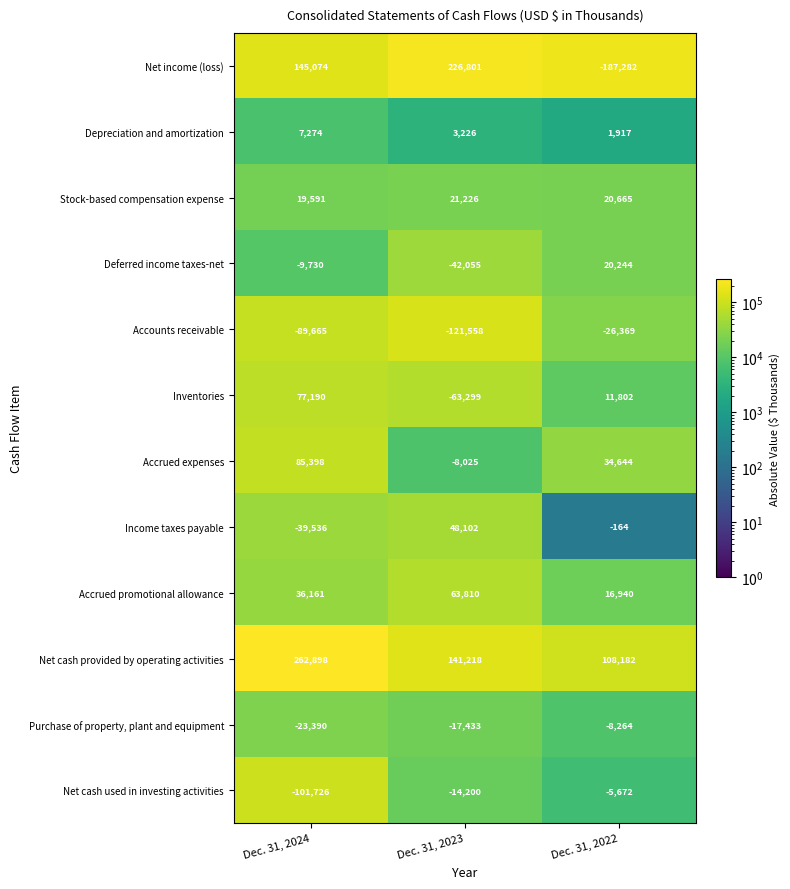

What is the spread (max minus min) of values at Dec. 31, 2024?

364624